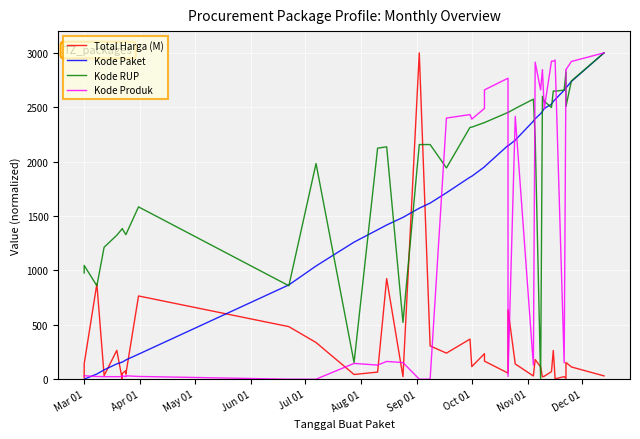

Reading right to left, extract all data points from this chart.

Total Harga (M): 30.3	112.3	153.7	6.6	23.1	3.5	264.1	69.7	27.1	21.4	112.3	180.5	29.5	139.9	637.5	56.0	165.9	234.7	115.6	368.4	239.6	305.8	3000.0	23.6	924.5	65.3	43.1	337.2	483.0	765.1	46.2	62.2	77.9	52.2	0.0	265.1	32.9	876.5	141.2	11.1
Kode Paket: 3000.0	2737.5	2678.2	2684.2	2656.6	2570.8	2553.7	2528.5	2488.4	2461.5	2441.2	2393.9	2372.5	2197.7	2144.9	2148.9	1953.1	1951.9	1865.7	1857.2	1713.7	1618.9	1572.0	1487.5	1417.5	1373.4	1260.0	1040.5	866.8	229.8	176.8	176.3	176.0	156.8	156.8	140.8	85.7	47.6	0.1	0.0
Kode RUP: 3000.0	2741.8	2508.1	2825.6	2657.5	2648.1	2649.7	2497.5	2555.0	2600.5	0.0	2220.3	2574.5	2488.9	2451.6	2452.6	2359.0	2359.0	2317.2	2315.0	1942.0	2157.0	2157.1	522.0	2136.3	2123.7	153.3	1982.6	859.0	1584.1	1328.6	1328.6	1328.6	1383.8	1383.8	1323.4	1212.8	858.6	1045.8	976.2
Kode Produk: 3000.0	2920.9	2845.6	2845.8	149.8	2934.0	2922.9	2924.1	2484.7	2845.9	2658.7	2913.9	129.6	2416.5	25.2	2767.0	2659.5	2489.1	2391.1	2432.5	2400.5	0.0	0.0	152.8	163.2	129.6	145.1	0.0	0.0	25.2	31.0	23.6	23.2	30.8	24.0	23.1	23.2	25.0	31.5	31.1